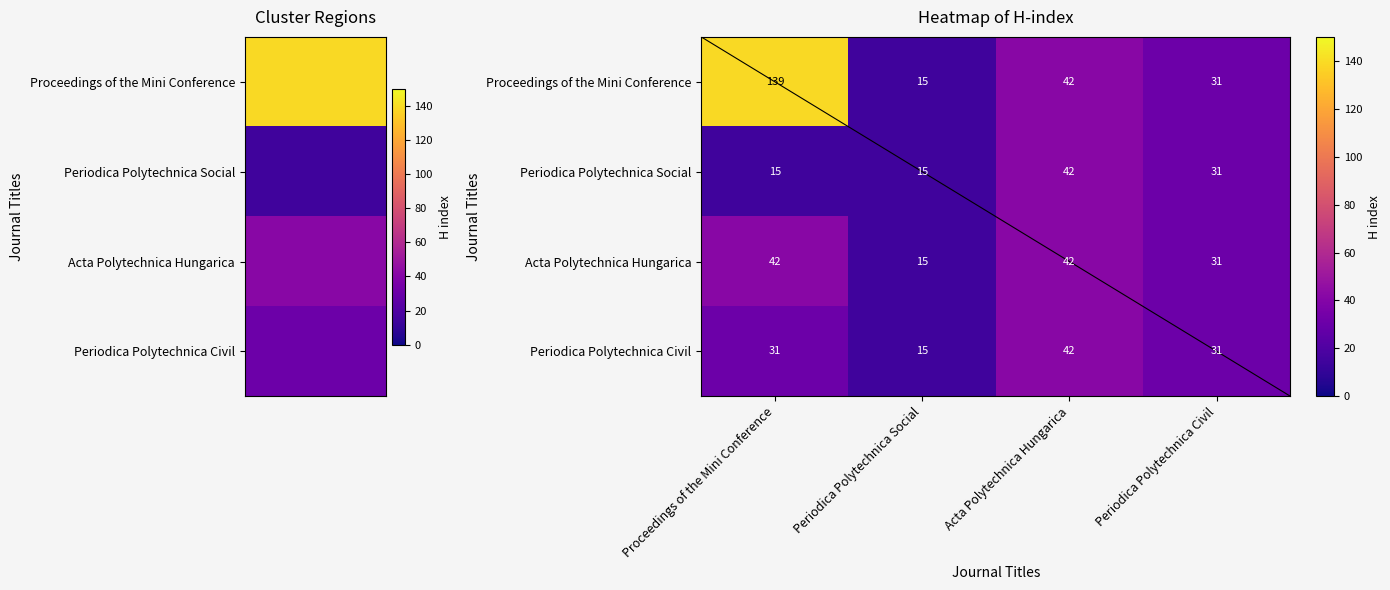

At which category is the sum across all series the highest?

Proceedings of the Mini Conference